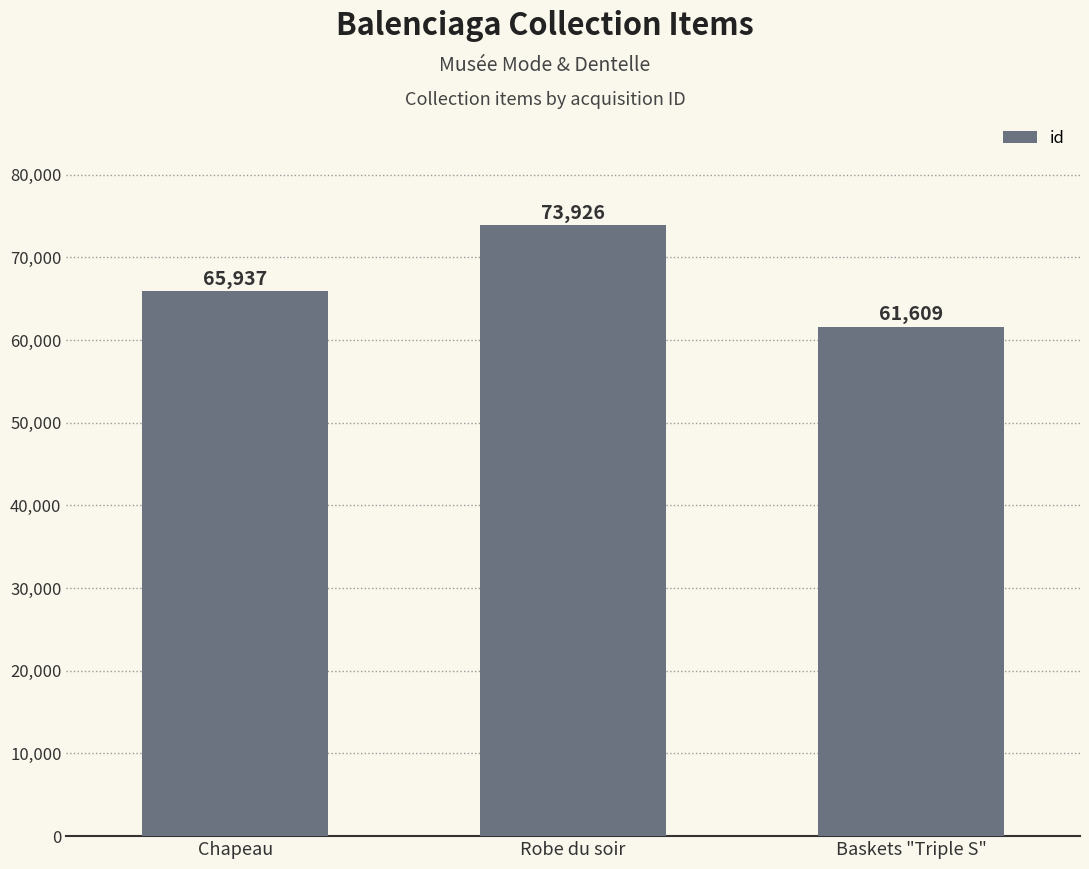

Rank the categories by value from lowest to highest.

Baskets "Triple S", Chapeau, Robe du soir